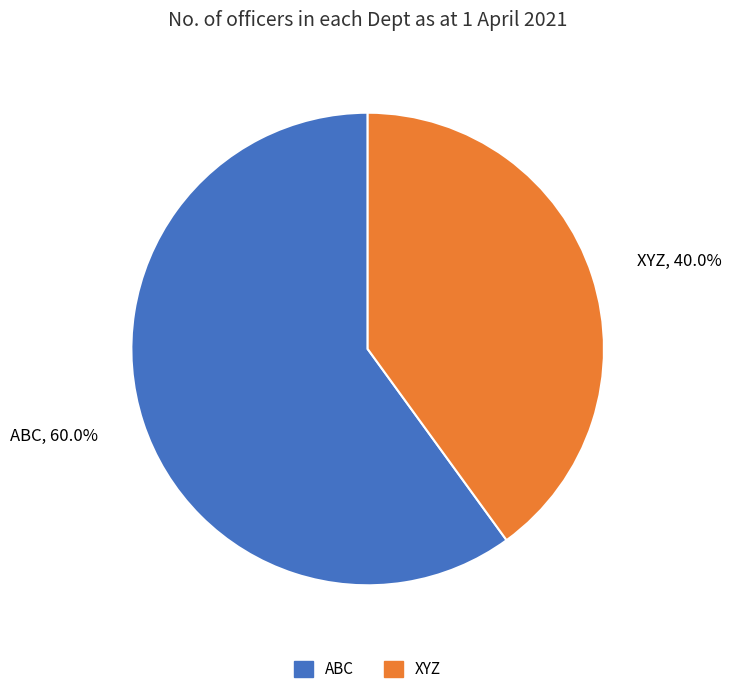

Is there a majority slice in this chart?

Yes